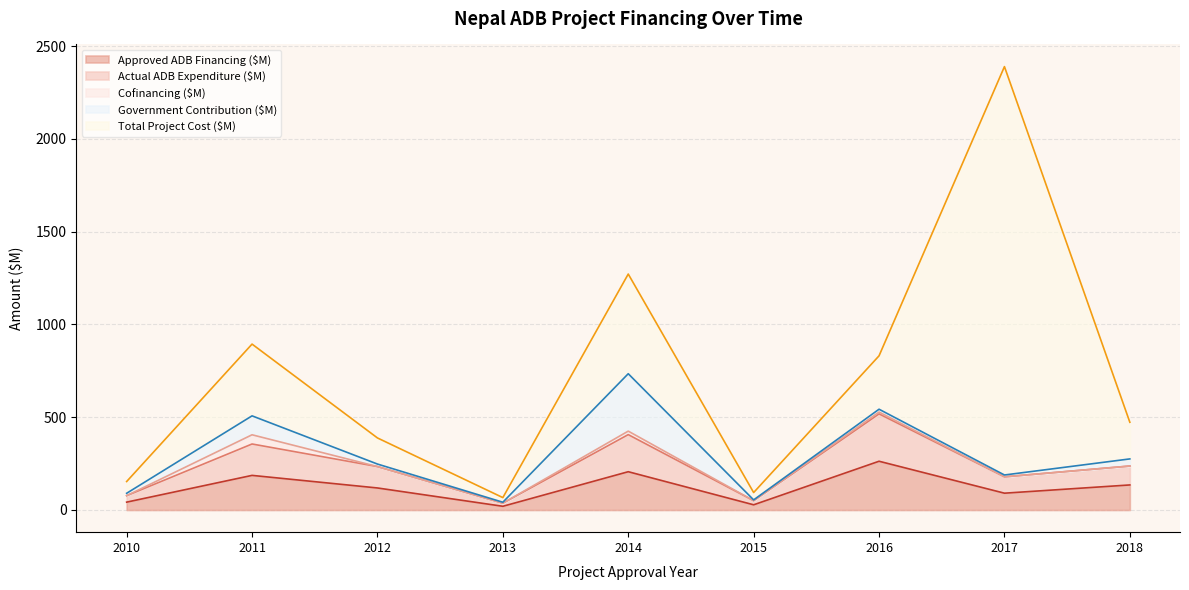

Between 2011 and 2014, which series saw the biggest shift?

Total Project Cost ($M)